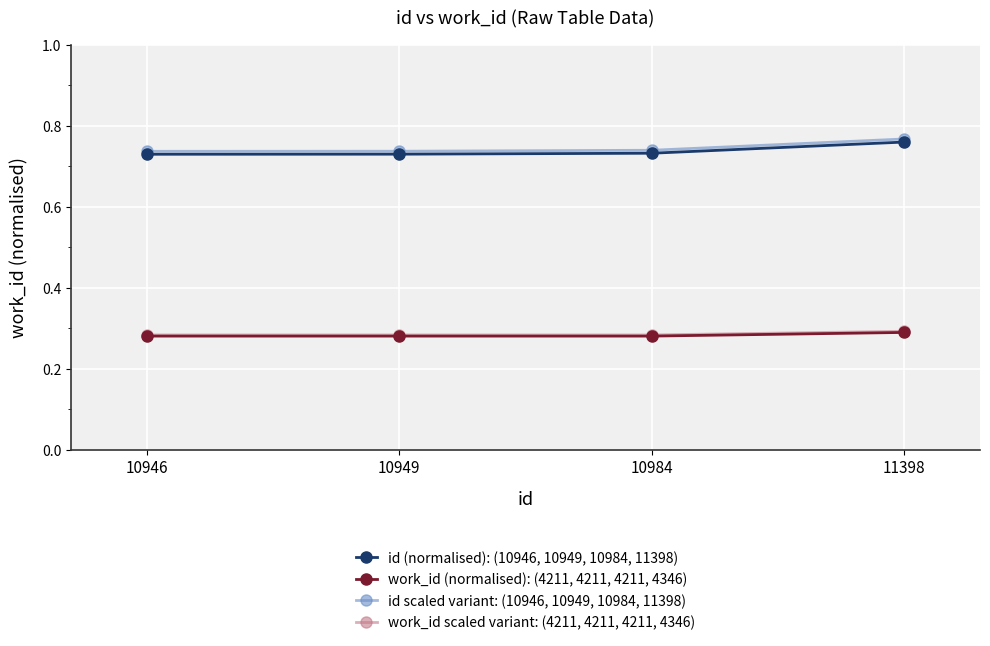

Is it true that work_id (normalised): (4211, 4211, 4211, 4346) equals 0.5 at 10949?

False